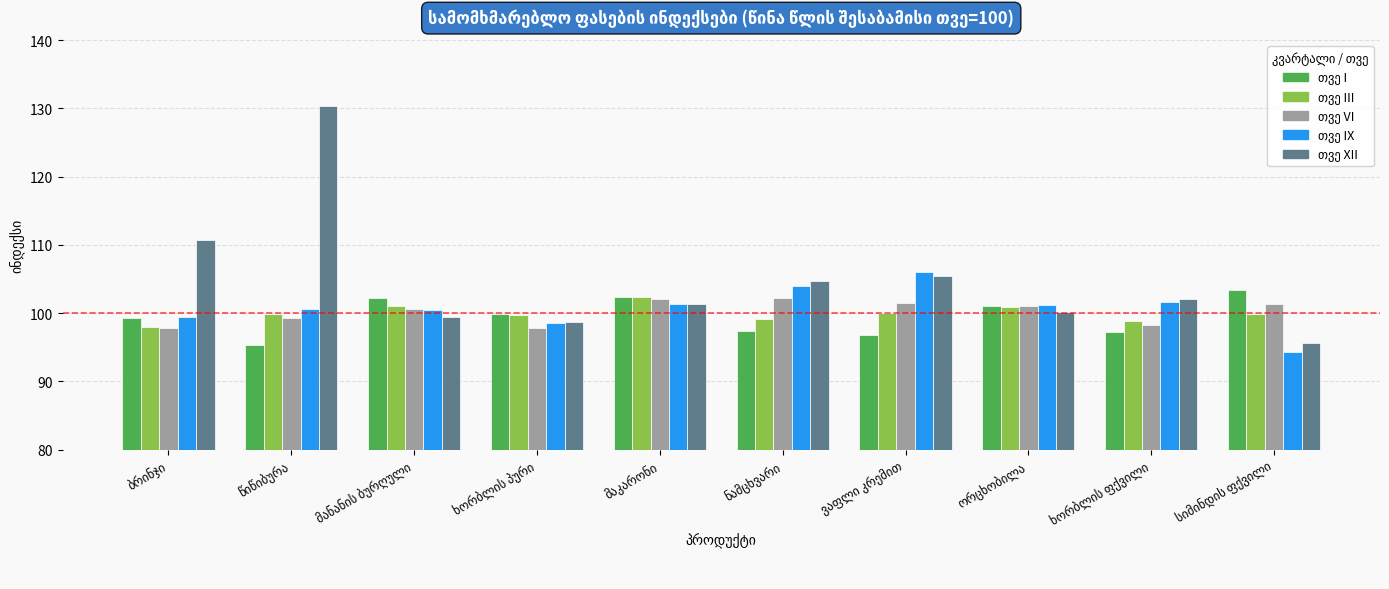

How many bars are there in each group?

5